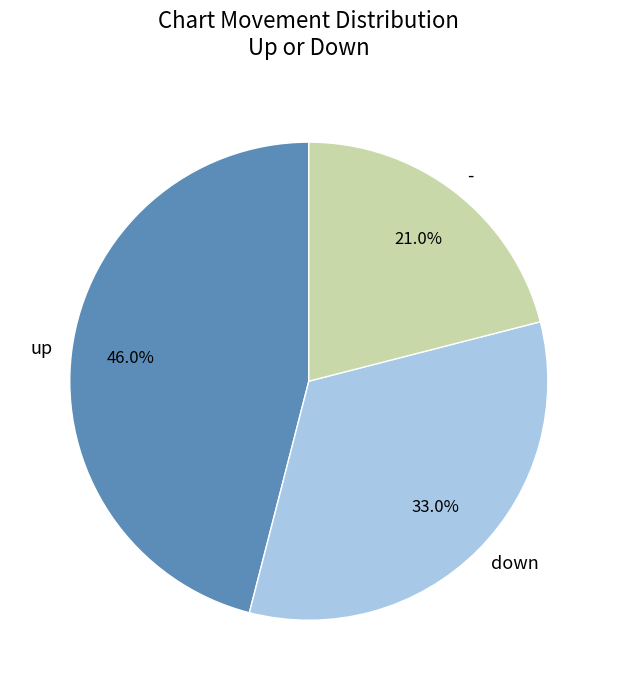

Which slice is the smallest?

-